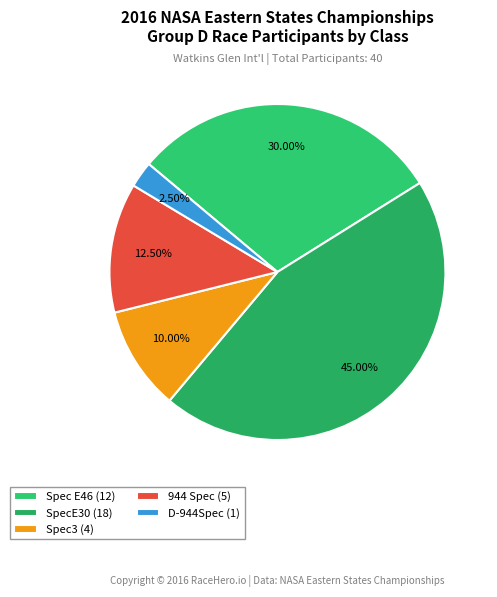

Which category has the biggest portion of the pie?

SpecE30